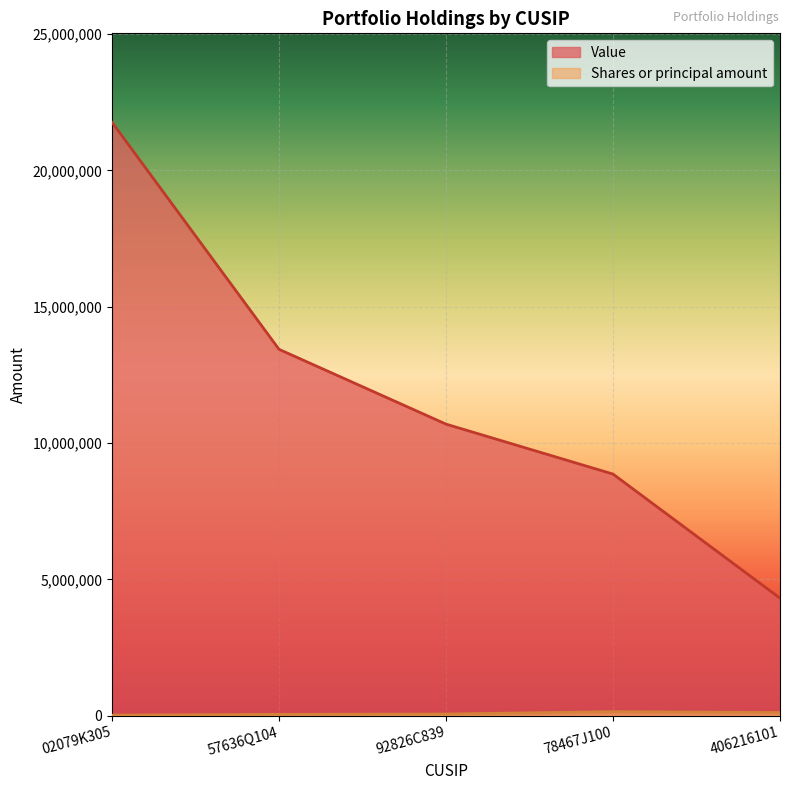

True or false: Value and Shares or principal amount intersect in this chart.

False